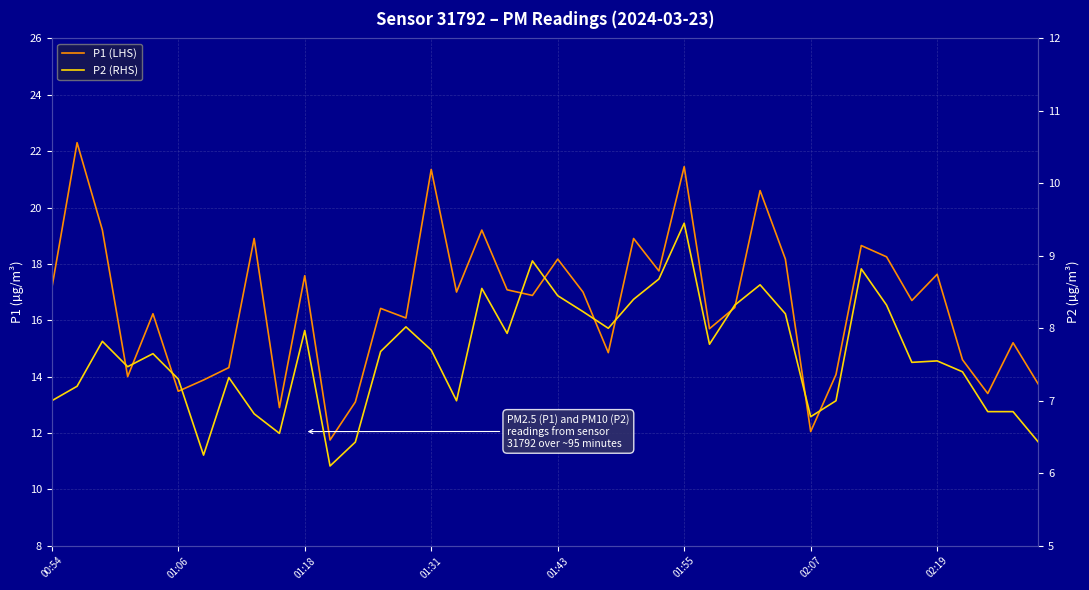

Is it true that P2 (RHS) equals 6.8 at 02:07?

True